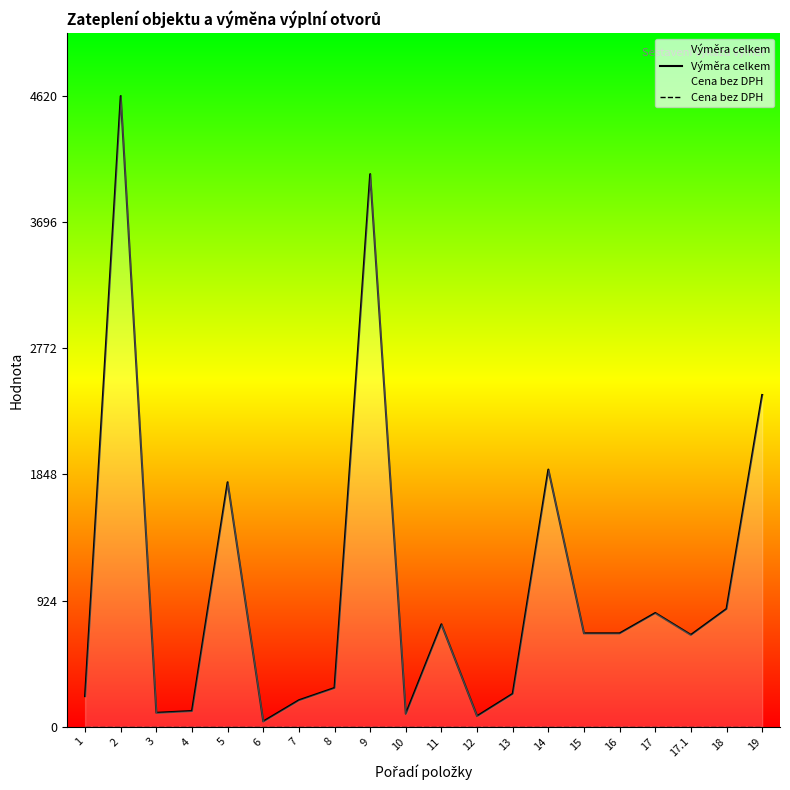

Is the value of Cena bez DPH at 13 greater than the value of Výměra celkem at 14?

No